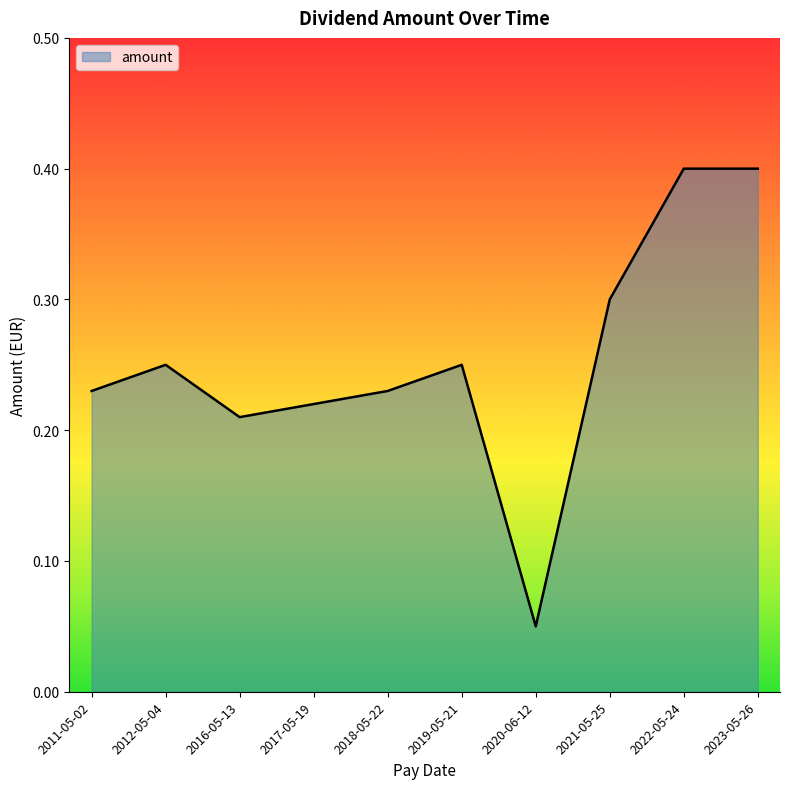

What position from the left is 2020-06-12?

7